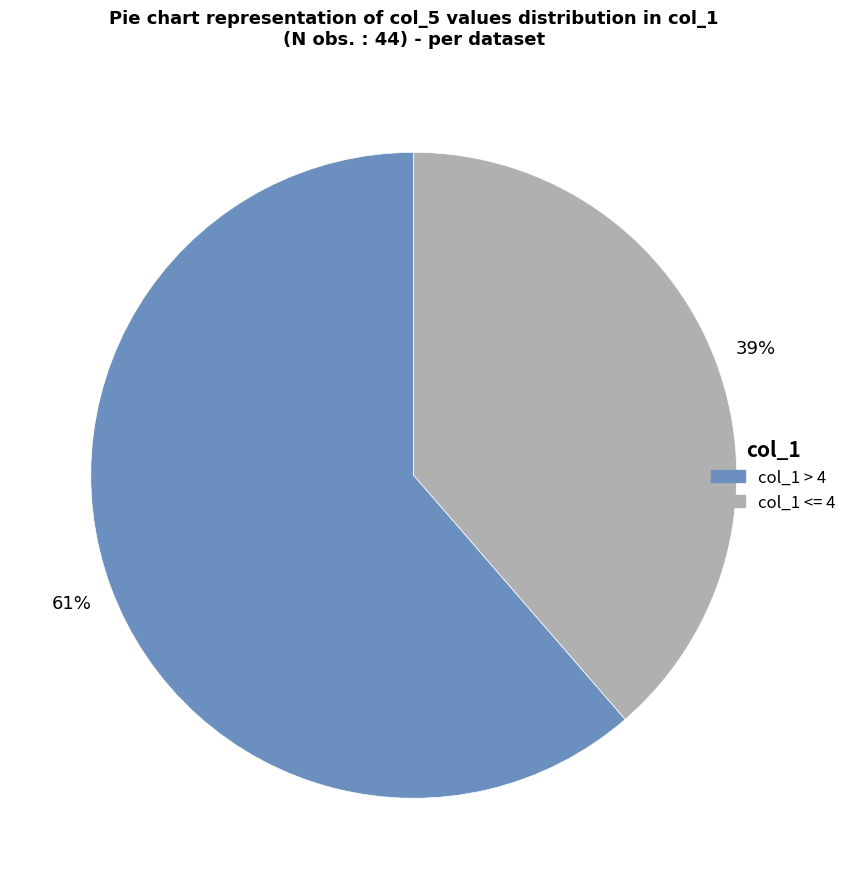

To the nearest percent, what is the average slice percentage?

50%